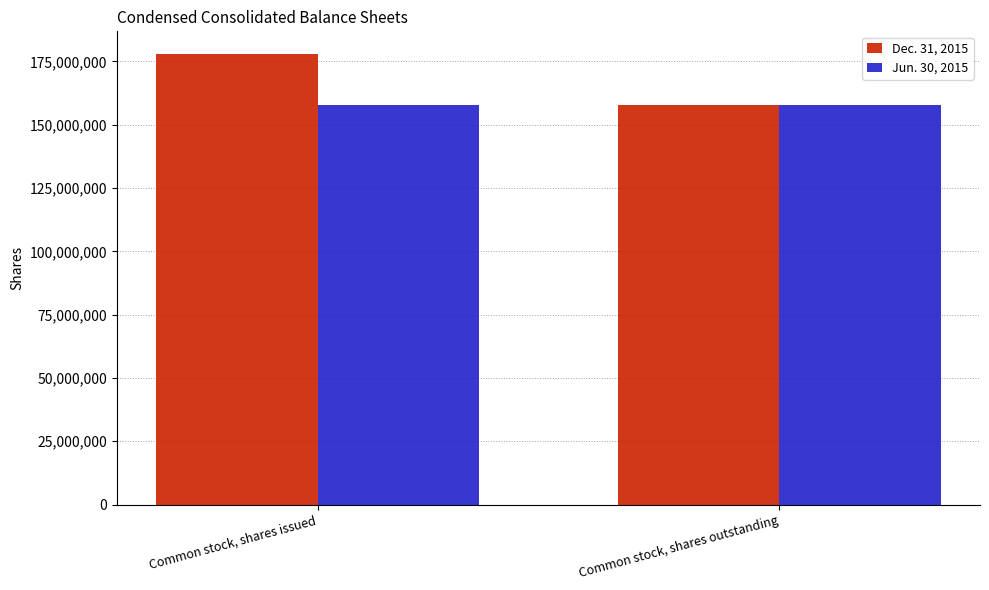

How many groups of bars are there?

2